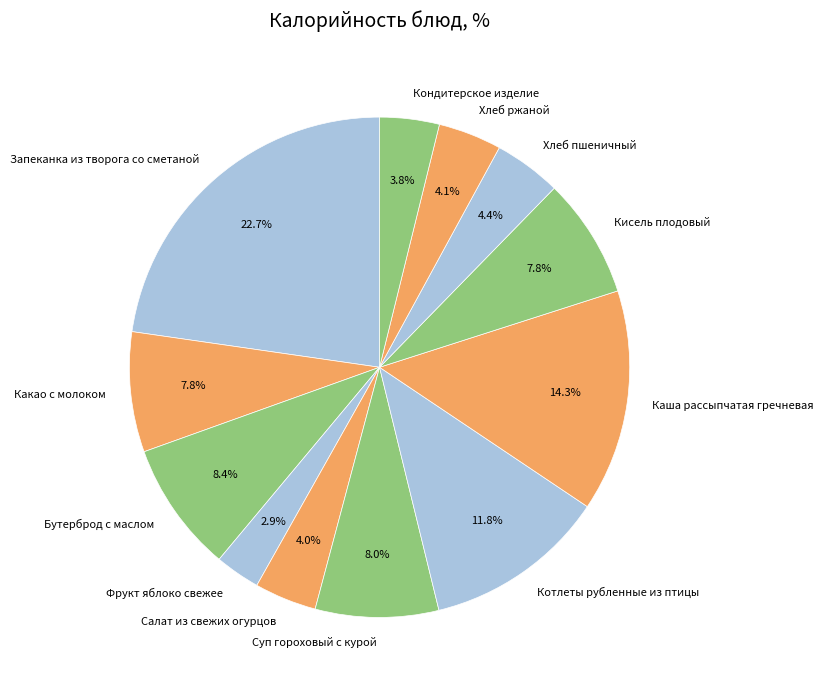

To the nearest percent, what portion does Запеканка из творога со сметаной represent?

23%